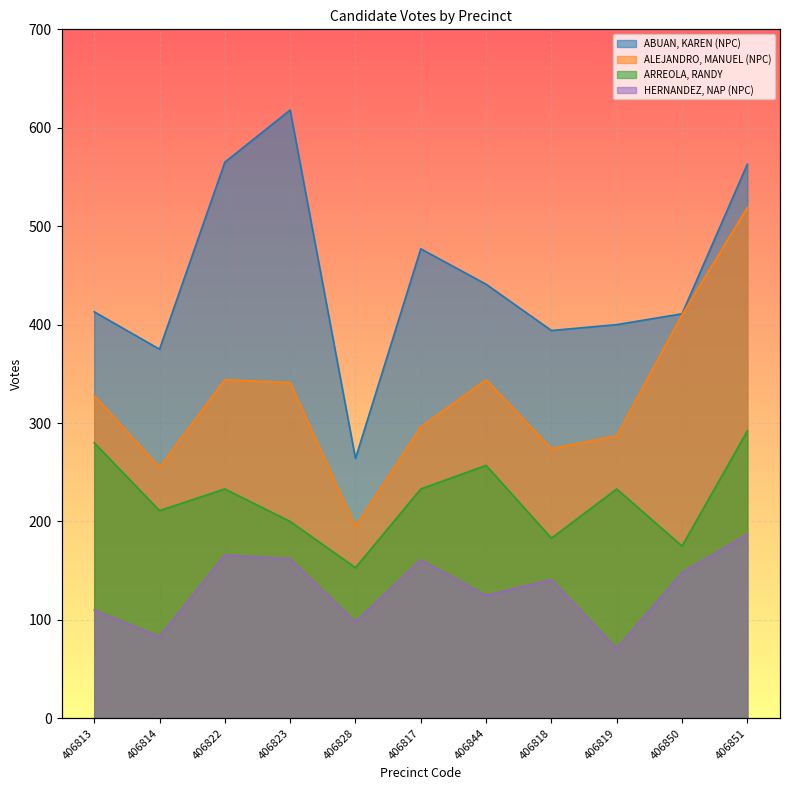

Reading left to right, list all the values displayed in this chart.

ABUAN, KAREN (NPC): 406813=413	406814=375	406822=565	406823=618	406828=264	406817=477	406844=441	406818=394	406819=400	406850=411	406851=563
ALEJANDRO, MANUEL (NPC): 406813=328	406814=255	406822=344	406823=341	406828=195	406817=296	406844=344	406818=274	406819=287	406850=410	406851=519
ARREOLA, RANDY: 406813=280	406814=211	406822=233	406823=200	406828=153	406817=233	406844=257	406818=183	406819=233	406850=175	406851=292
HERNANDEZ, NAP (NPC): 406813=110	406814=83	406822=166	406823=162	406828=98	406817=161	406844=125	406818=141	406819=71	406850=148	406851=187